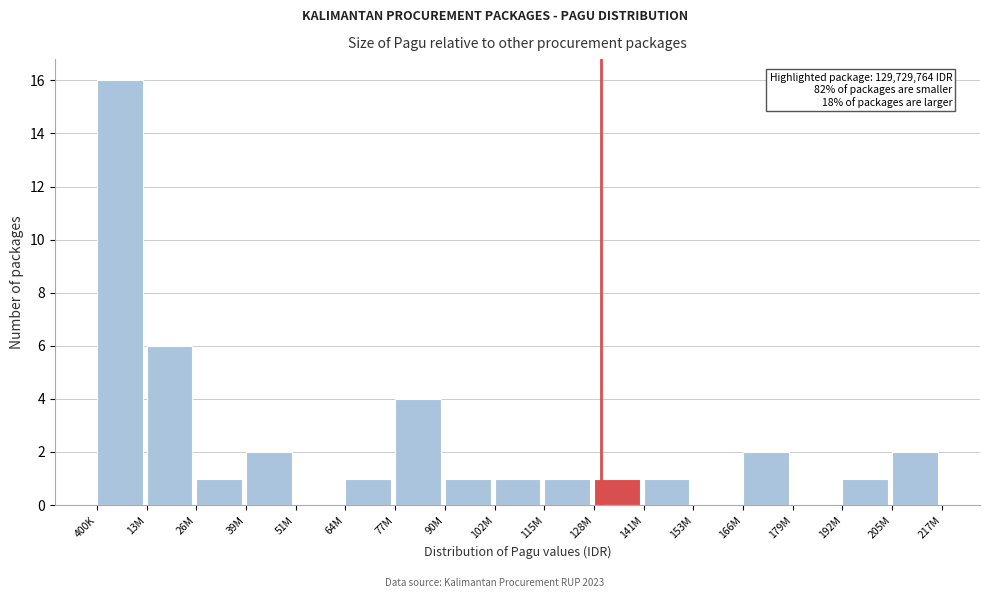

Reading left to right, what are all the values shown in this chart?

400K=16	13M=6	26M=1	39M=2	51M=0	64M=1	77M=4	90M=1	102M=1	115M=1	128M=1	141M=1	153M=0	166M=2	179M=0	192M=1	205M=2